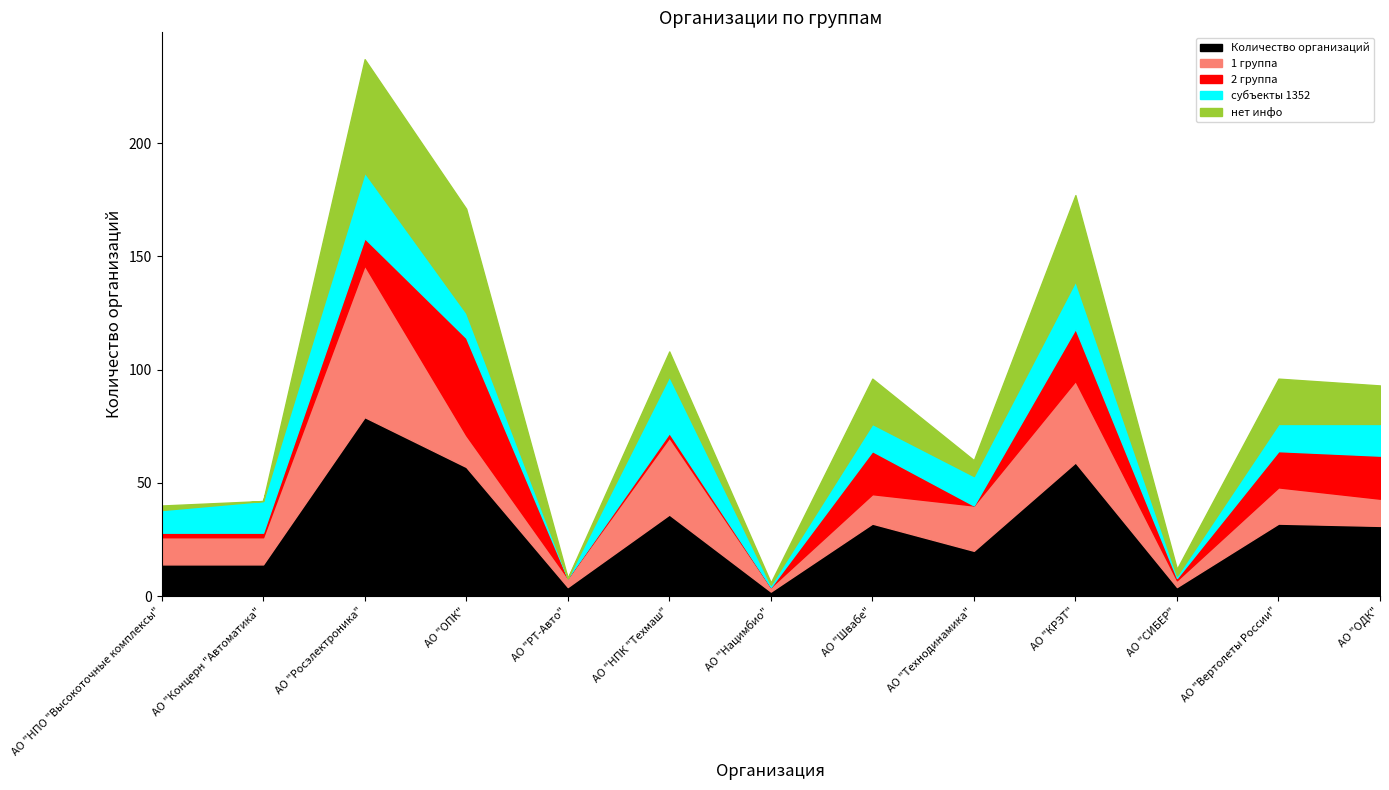

True or false: 2 группа has a value of 1 at АО "НПК "Техмаш".

False